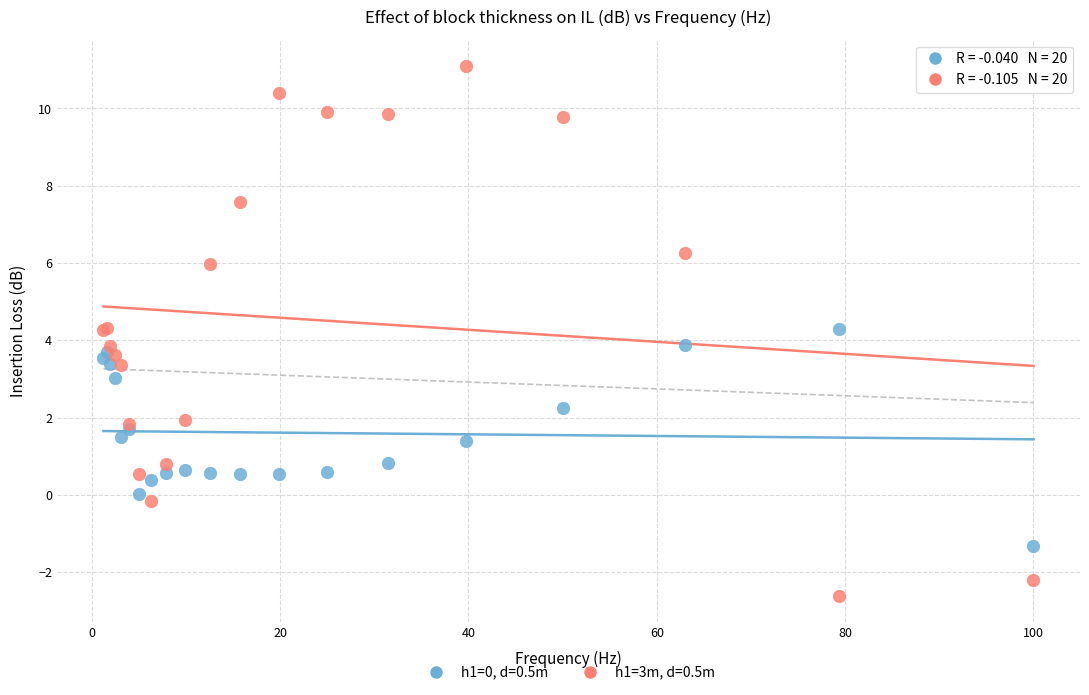

Which series reaches the maximum Y coordinate?

h1=3m, d=0.5m